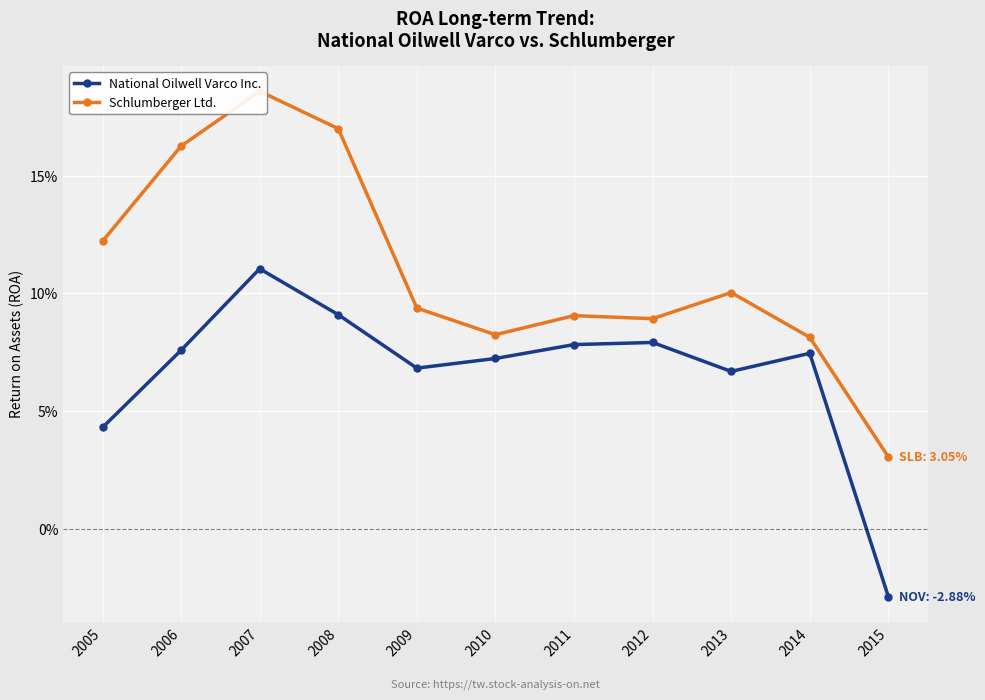

True or false: National Oilwell Varco Inc. and Schlumberger Ltd. cross at least once.

False